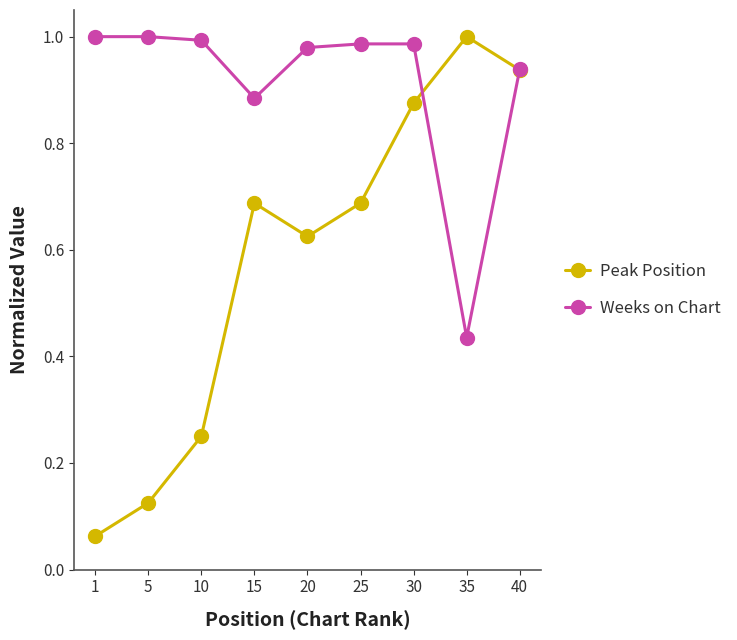

True or false: Peak Position has a value of 1.0 at 20.

False